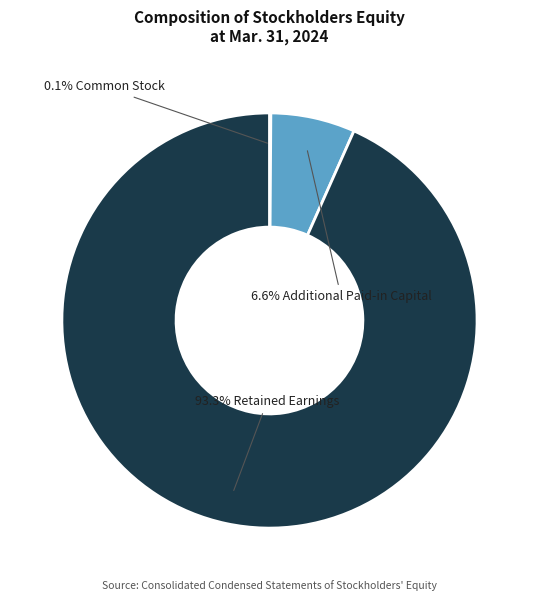

Is there a majority slice in this chart?

Yes